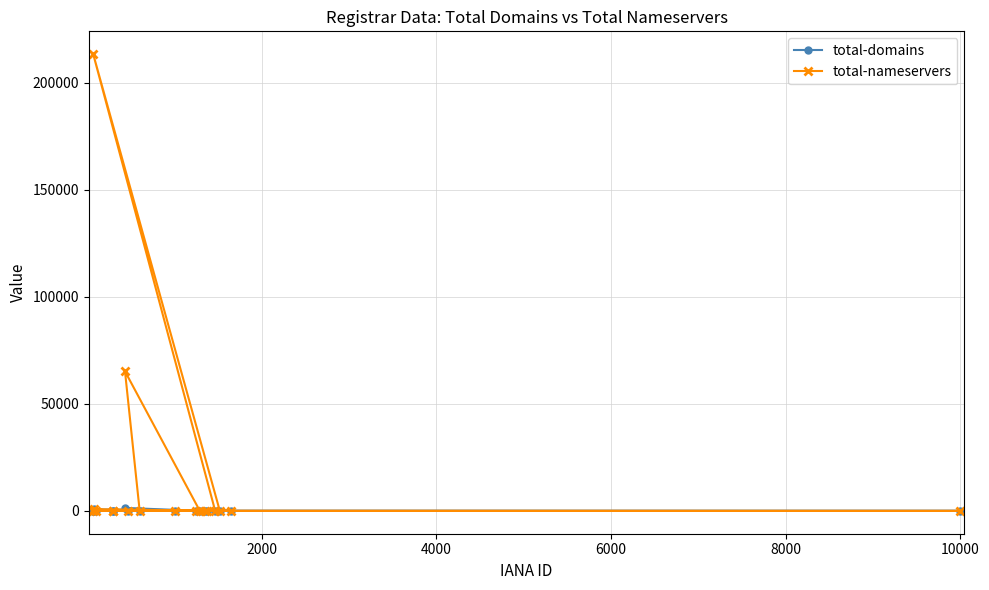

Which series has the widest spread of values?

total-nameservers